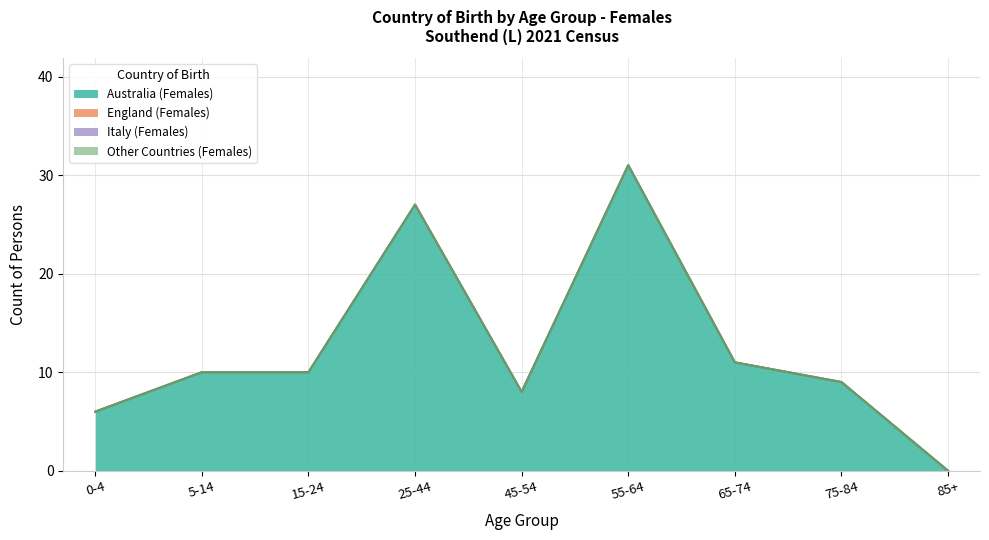

Does the chart have visible grid lines?

Yes